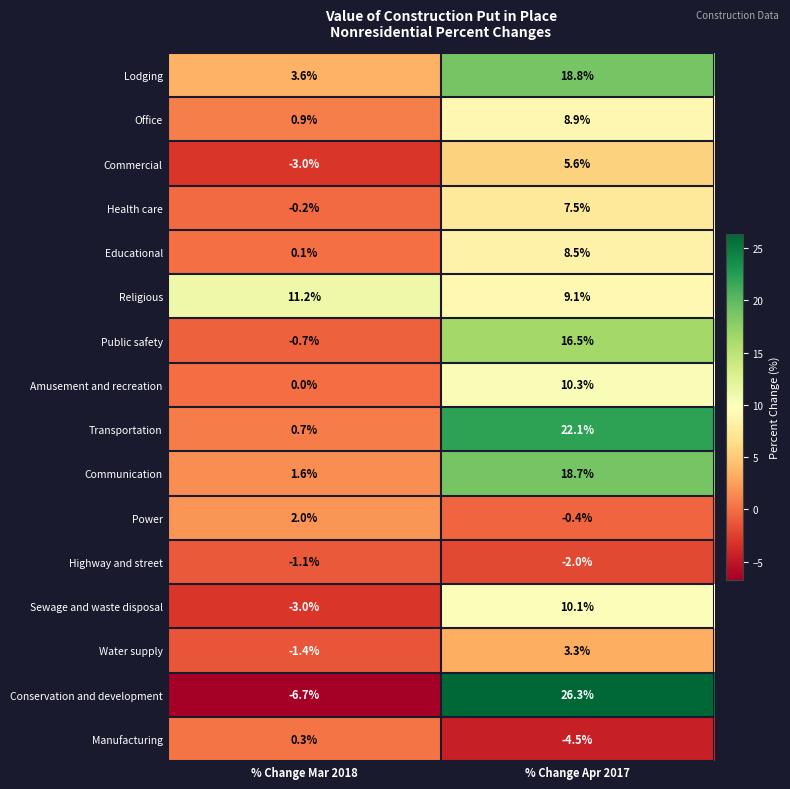

What is the sum of the Communication values at % Change Apr 2017 and % Change Mar 2018?

20.3